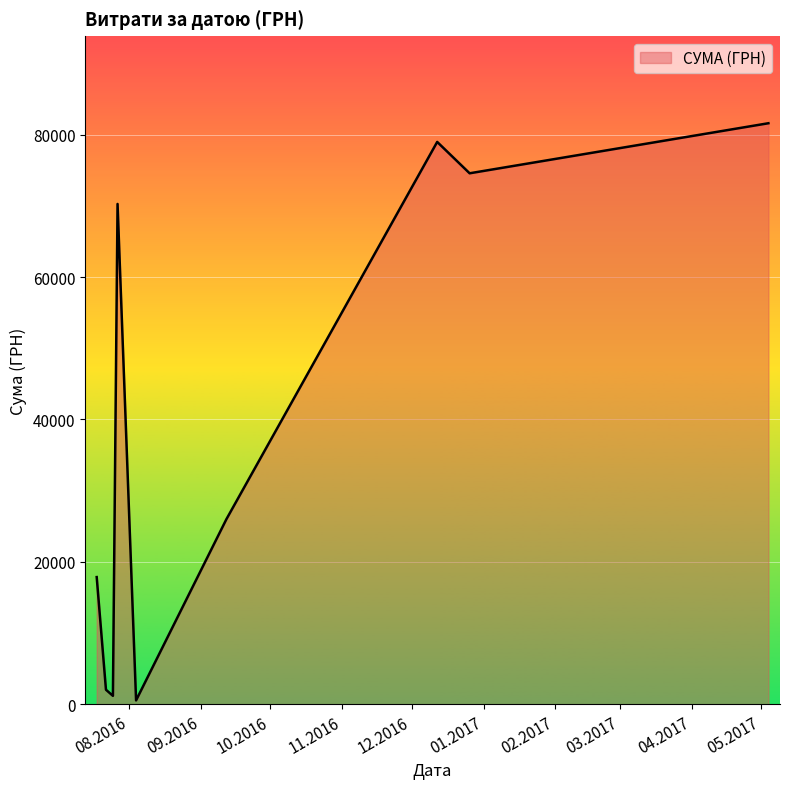

What is the maximum value shown in the chart?

81589.2